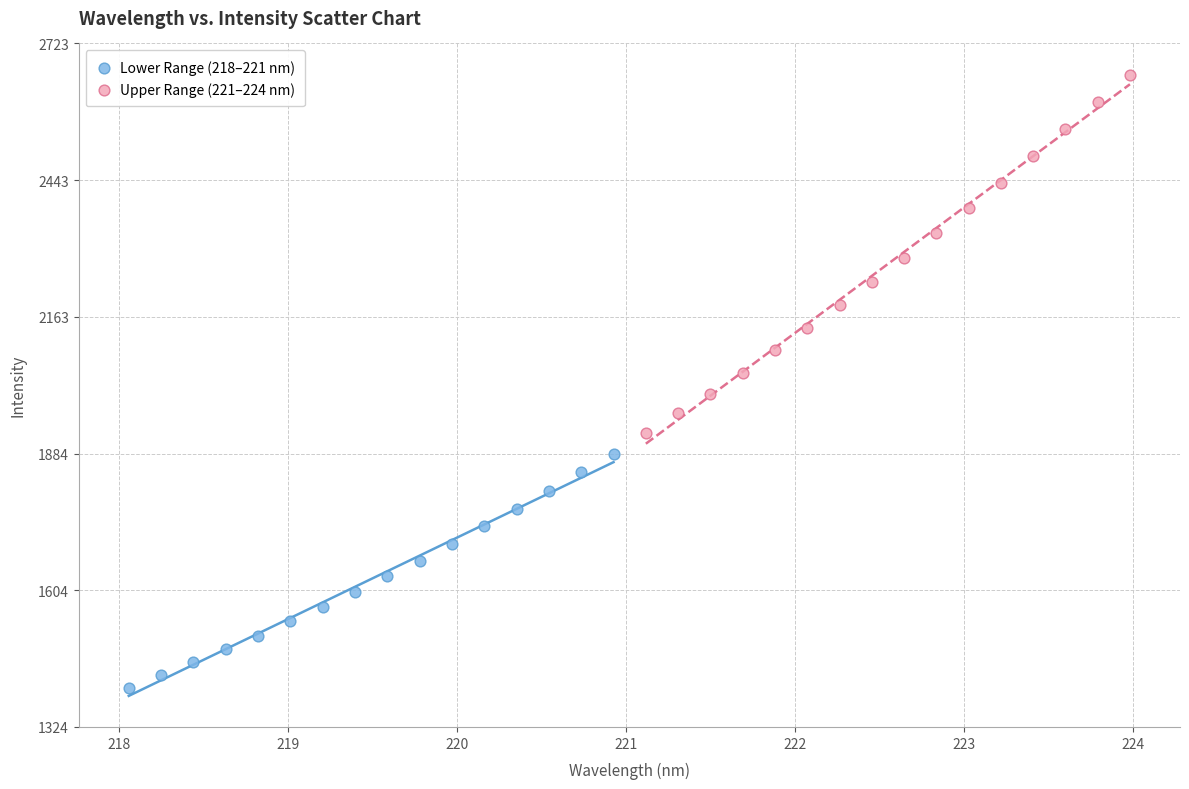

Which series contains the lowest Y value?

Lower Range (218–221 nm)